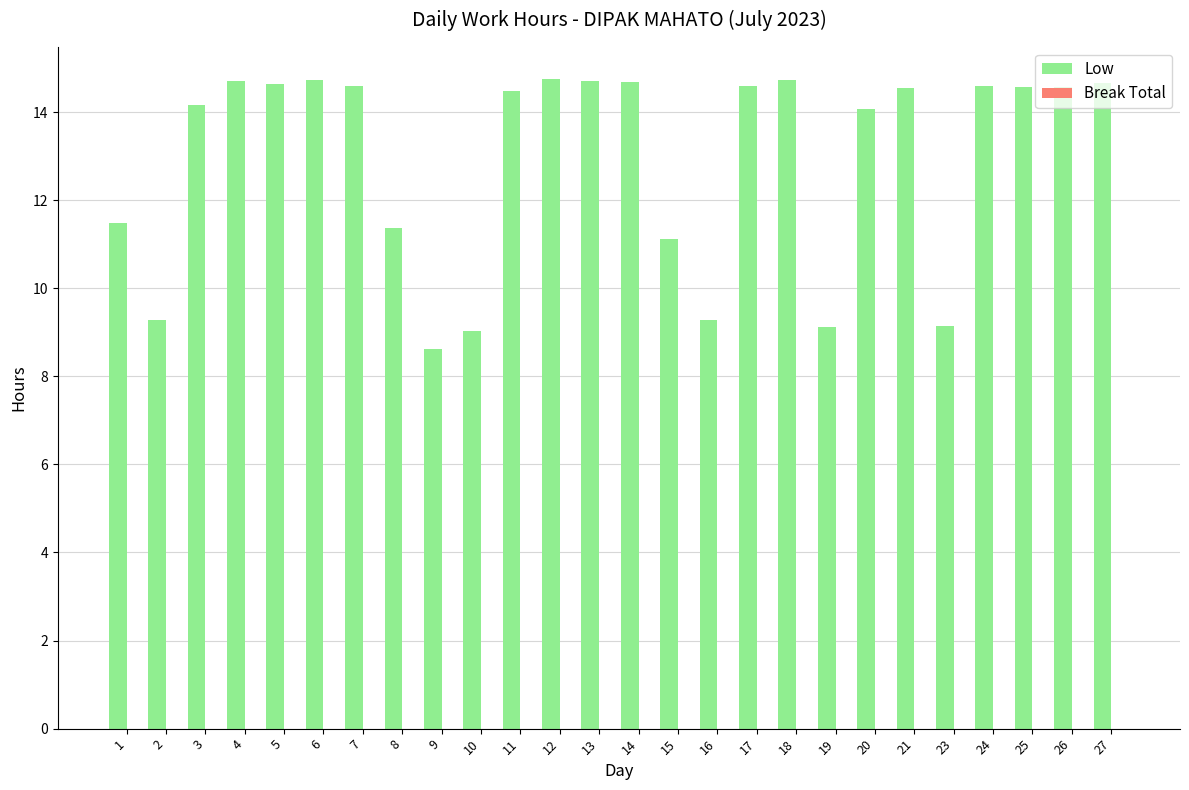

Which has a higher value, 17 or 16?

17